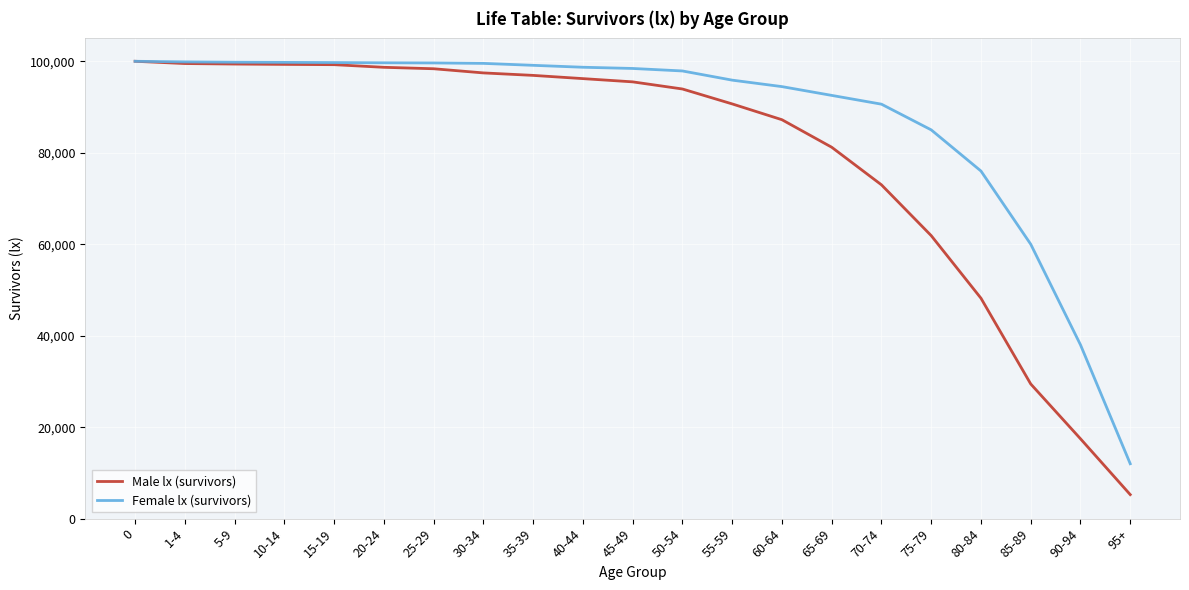

Is it true that Male lx (survivors) equals 56727 at 60-64?

False